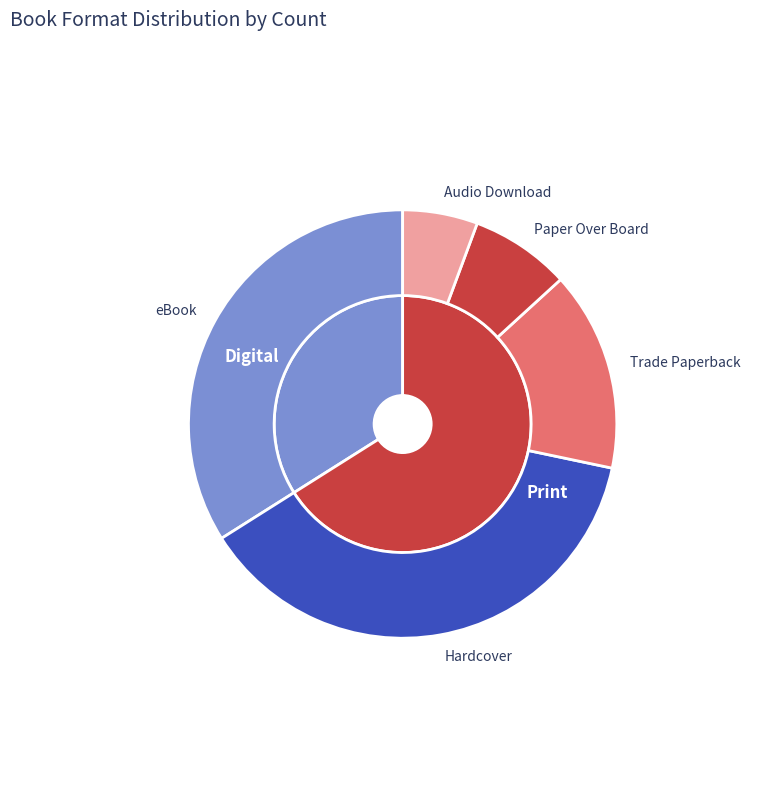

Count the number of slices in the pie.

5